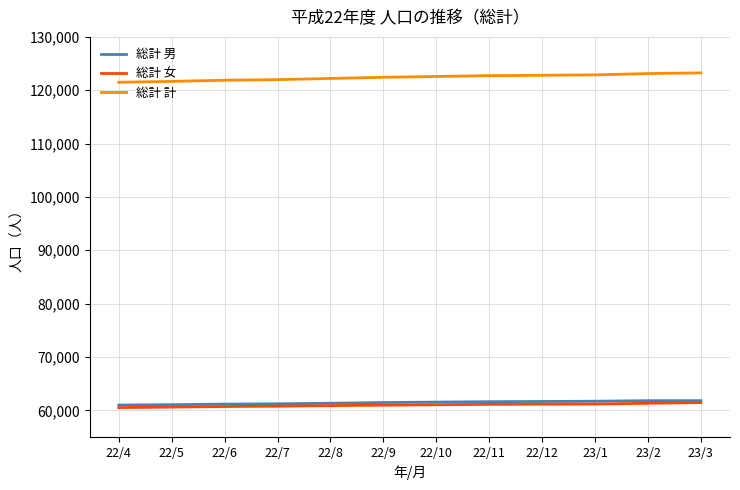

The 総計 男 series shows 61807 at 23/2. True or false?

True